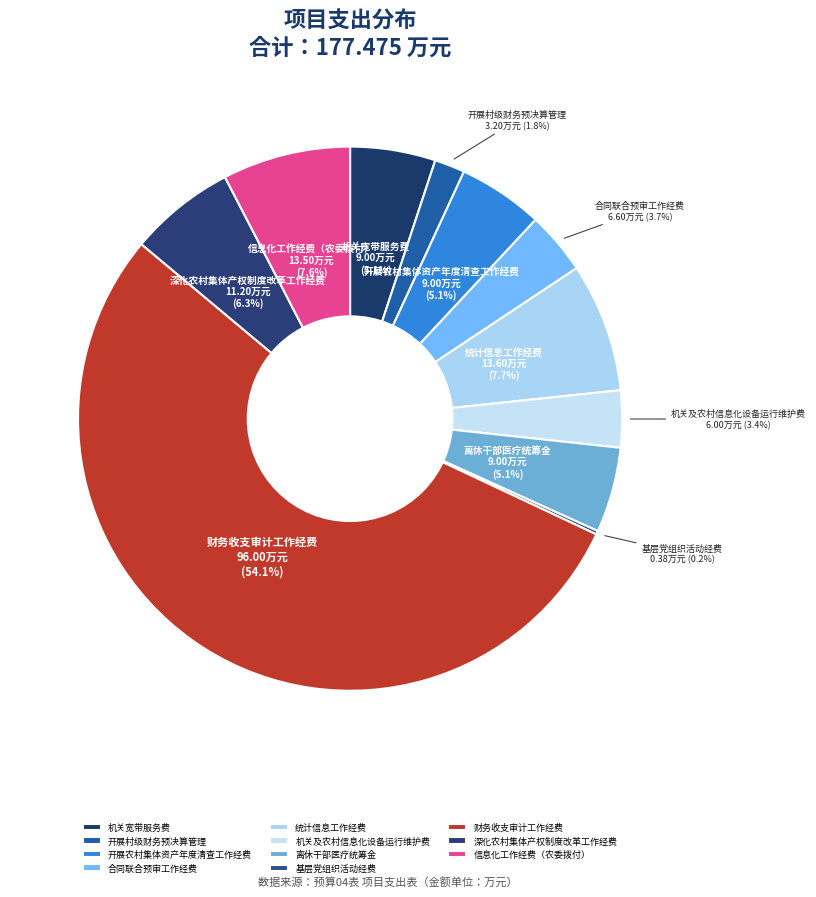

Is there any slice that represents more than half of the pie?

Yes